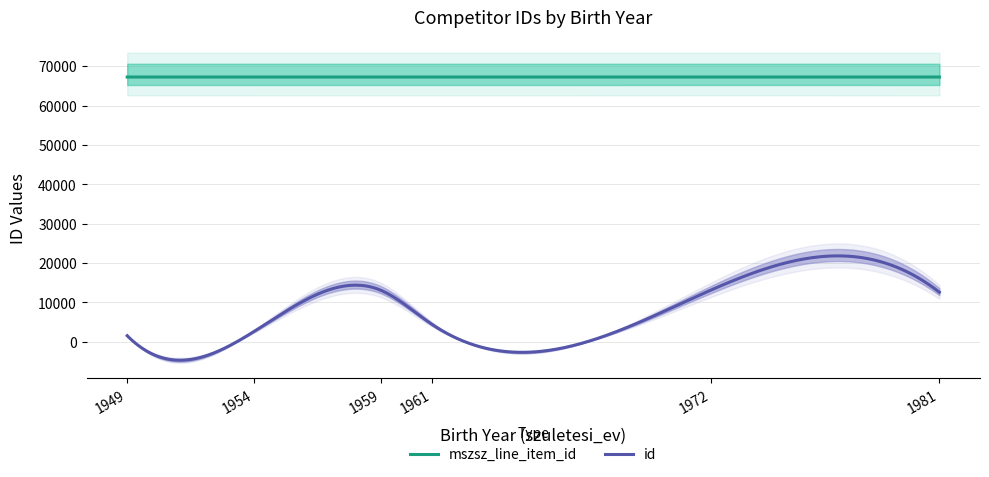

True or false: id and mszsz_line_item_id cross at least once.

False